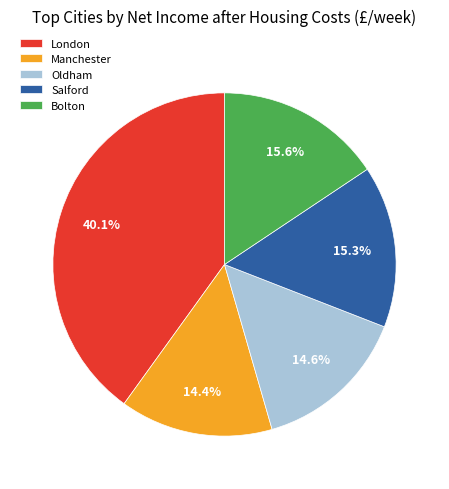

Between Salford and Oldham, which is larger?

Salford